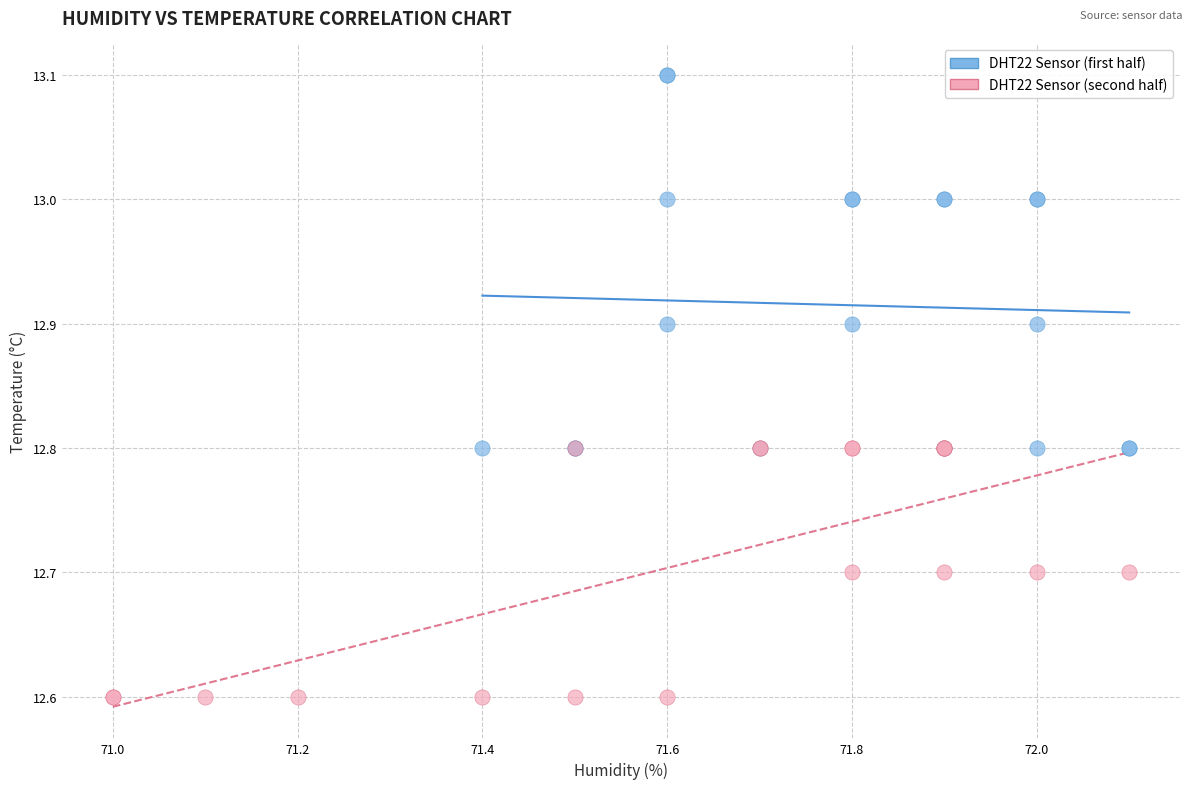

Which series has the widest spread of Y values?

DHT22 Sensor (first half)